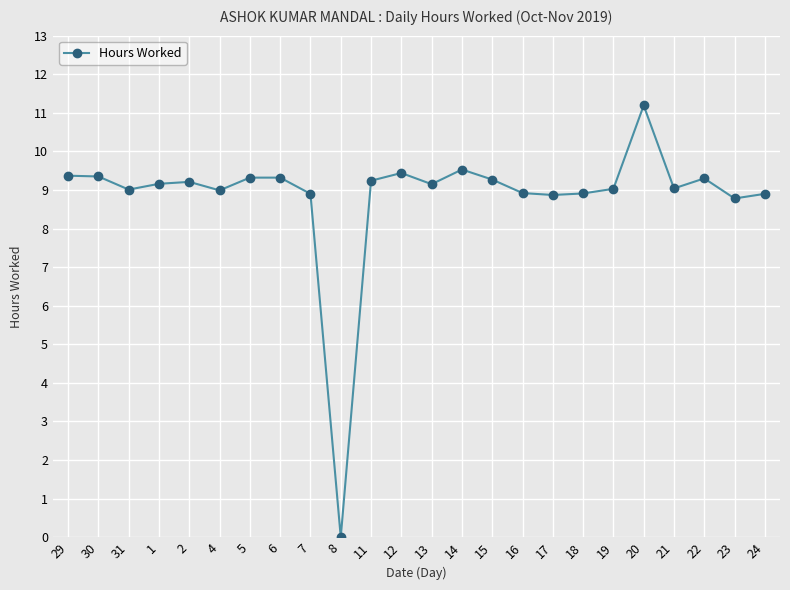

Which category has the lowest value across all series?

8